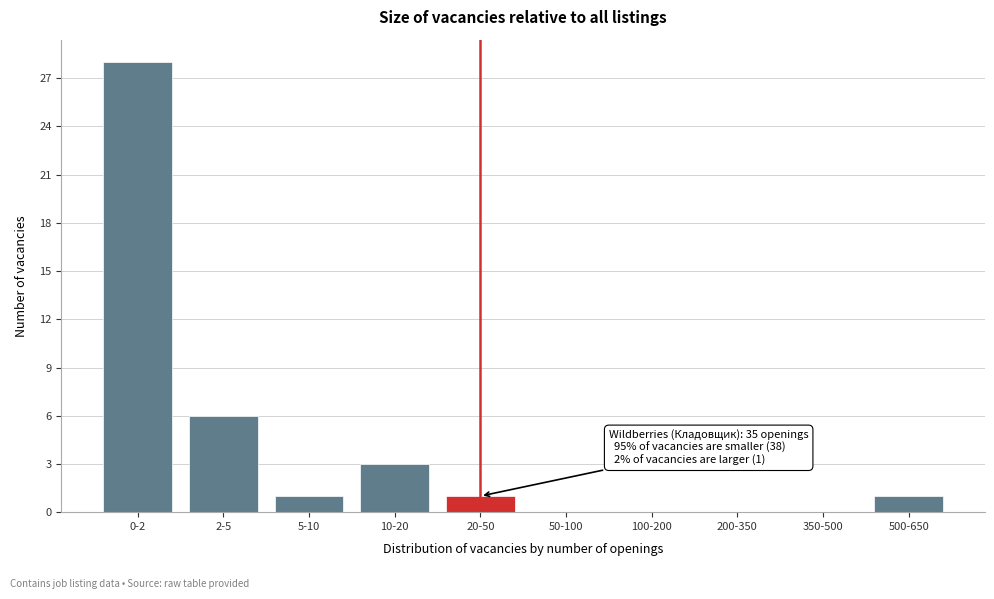

Reading left to right, transcribe all the data shown in this chart.

0-2=28	2-5=6	5-10=1	10-20=3	20-50=1	50-100=0	100-200=0	200-350=0	350-500=0	500-650=1